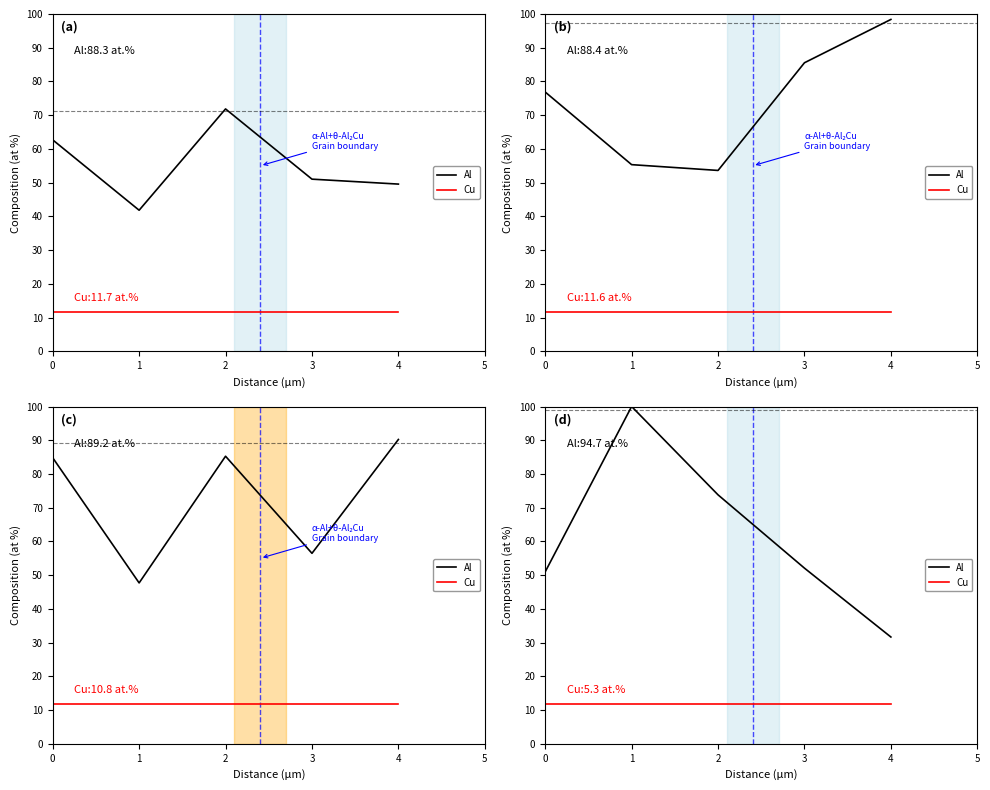

Reading left to right, extract all data points from this chart.

Al: 51.0	100.0	73.8	52.1	31.7
Cu: 11.7	11.7	11.7	11.7	11.7